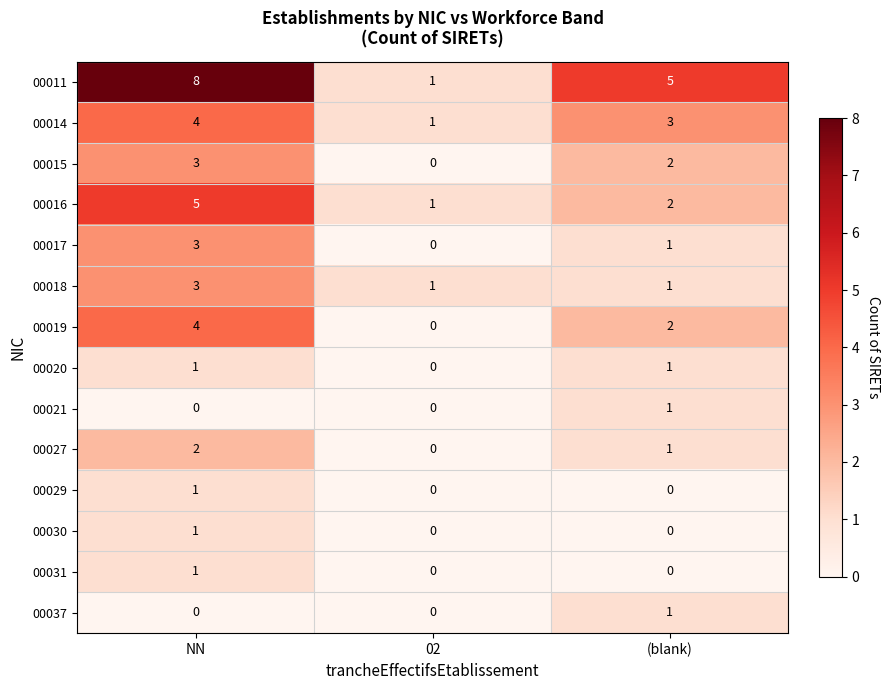

What is the total value across all series at NN?

36